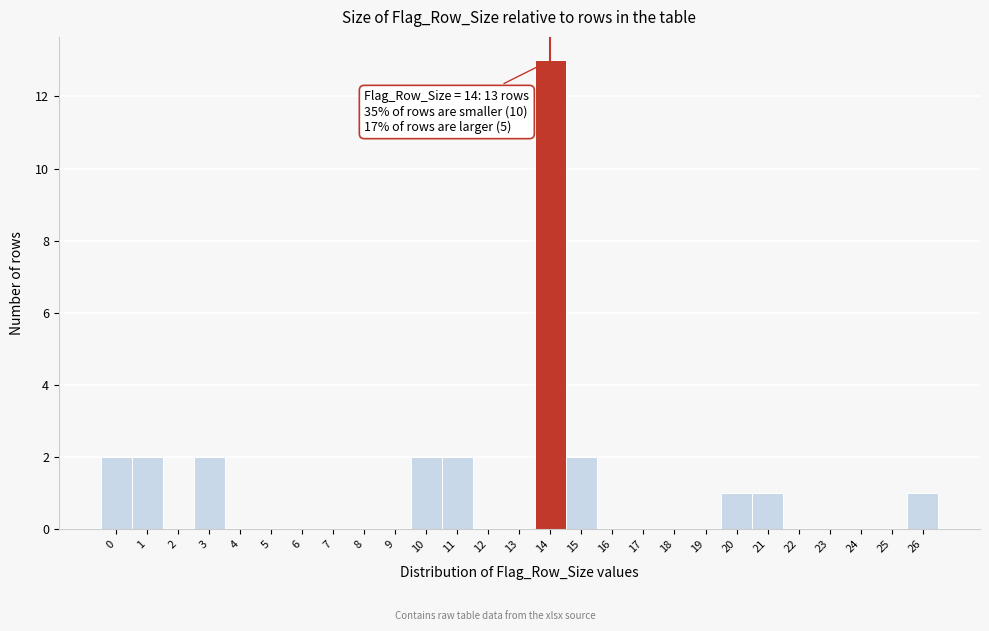

Over which range of the x-axis is the bar tallest?

13.5 to 14.5